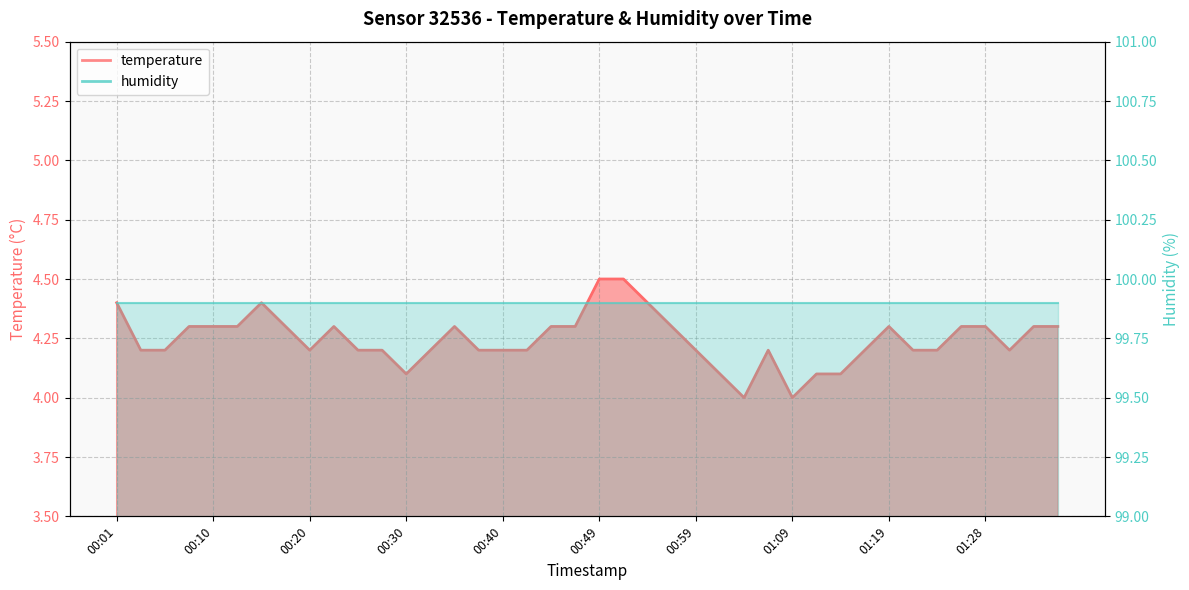

True or false: the data shows 5.8 at 00:44.

False